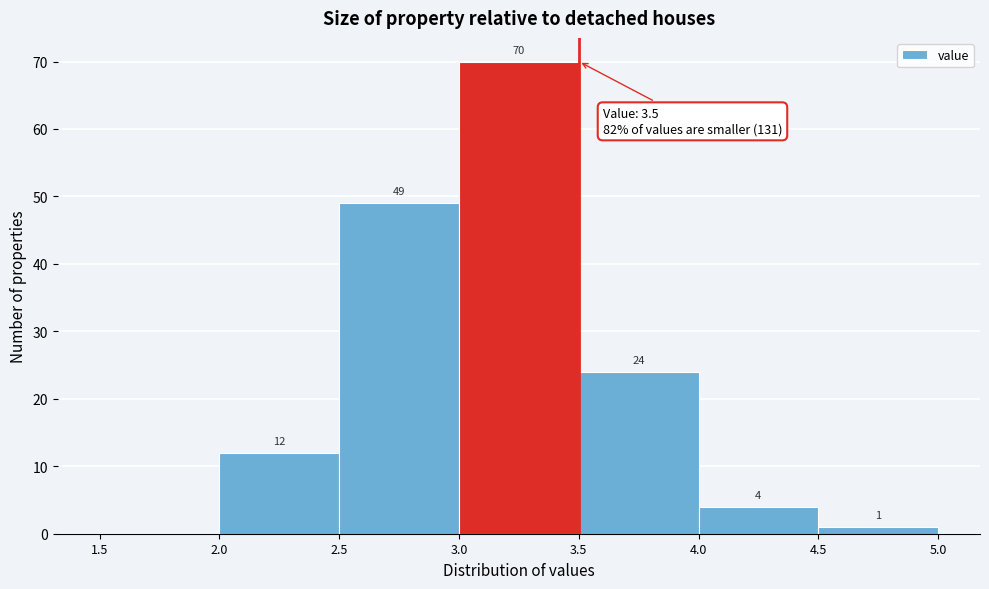

Over which range of the x-axis is the bar tallest?

3.0 to 3.5